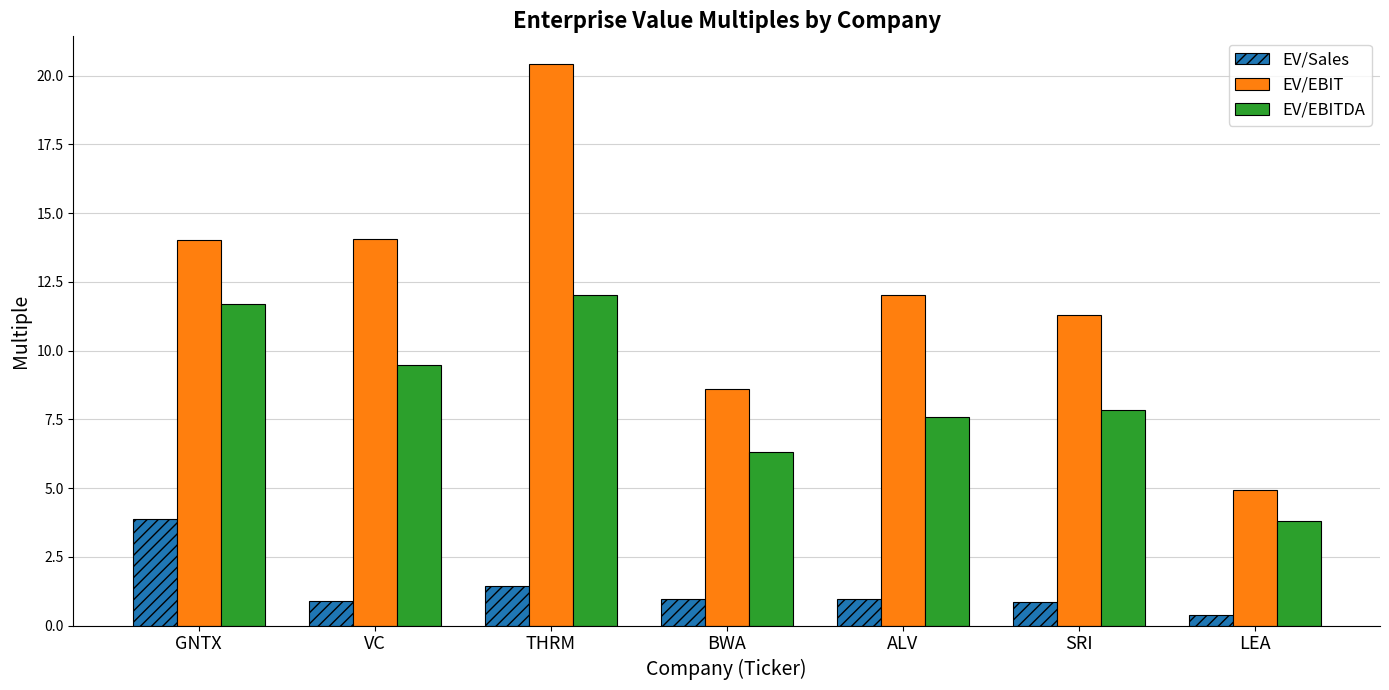

At which label does EV/Sales reach its minimum?

LEA